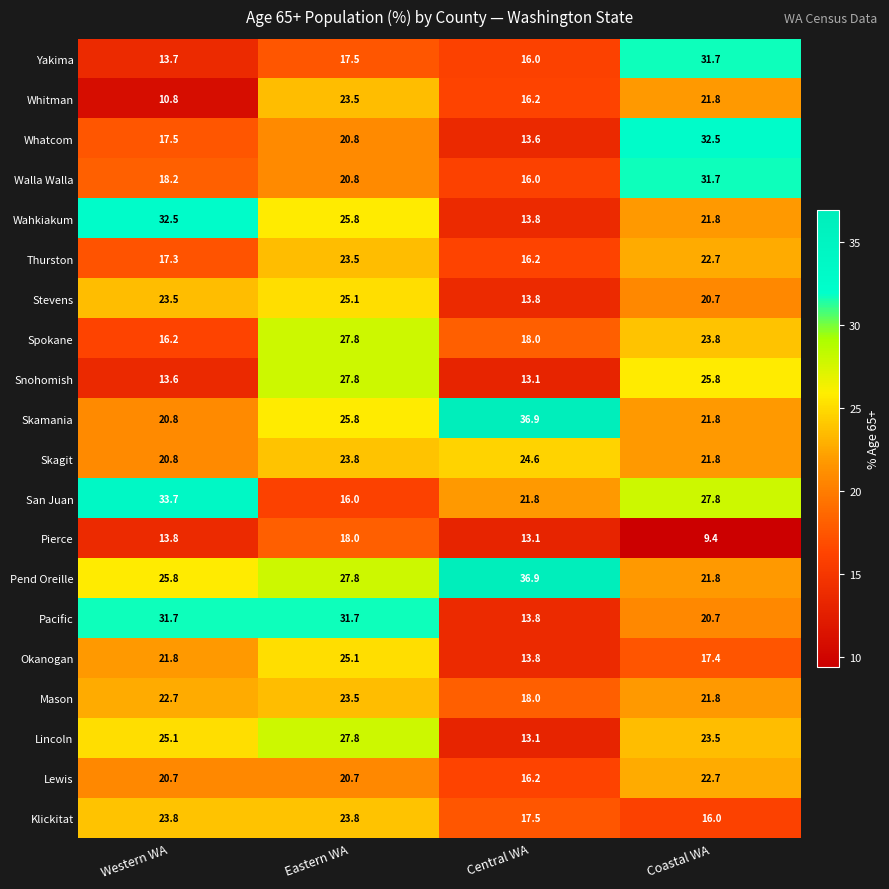

Which series has the largest total across all categories?

Pend Oreille